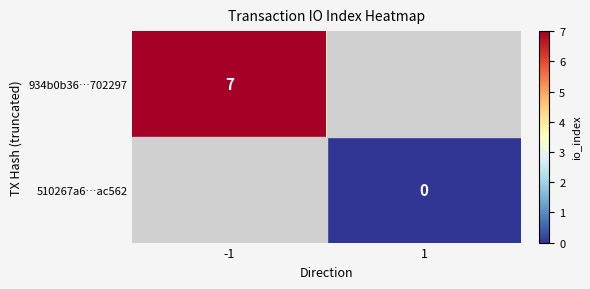

Is the value of 510267a6…ac562 at 1 greater than the value of 934b0b36…702297 at -1?

No